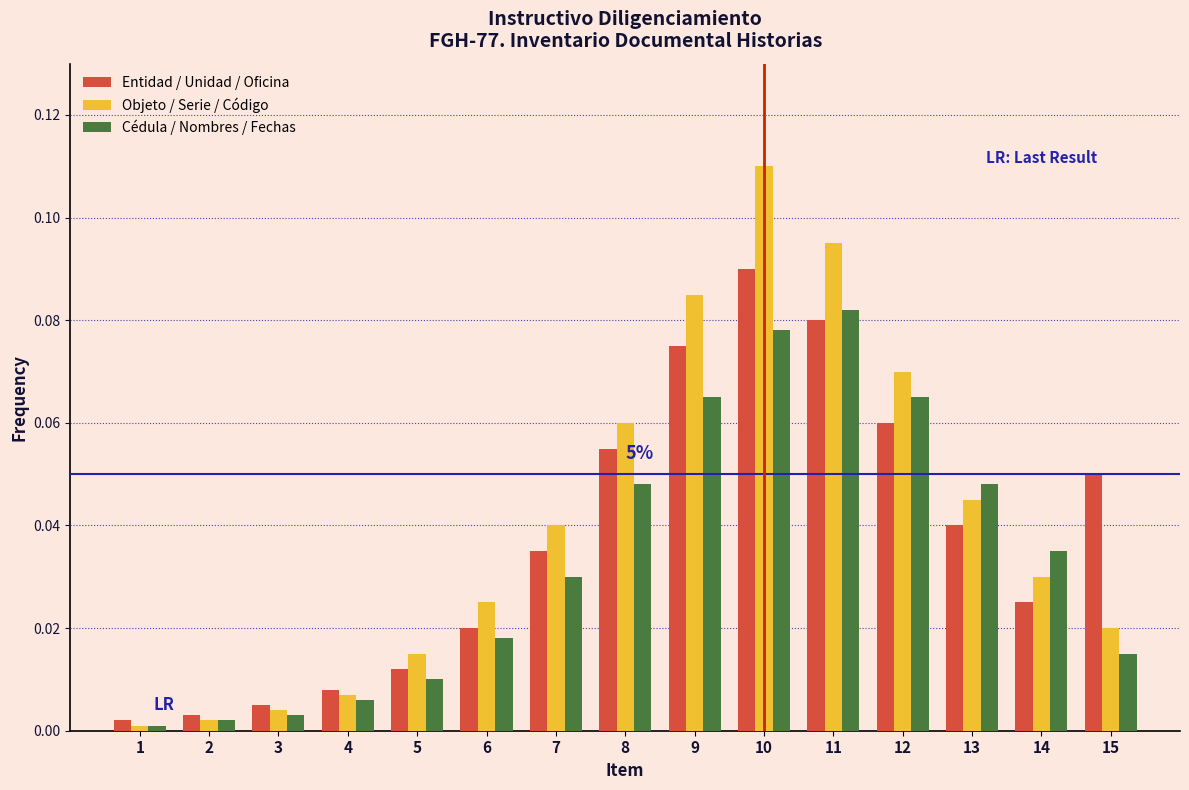

Between 2 and 6, which series saw the biggest shift?

Objeto / Serie / Código